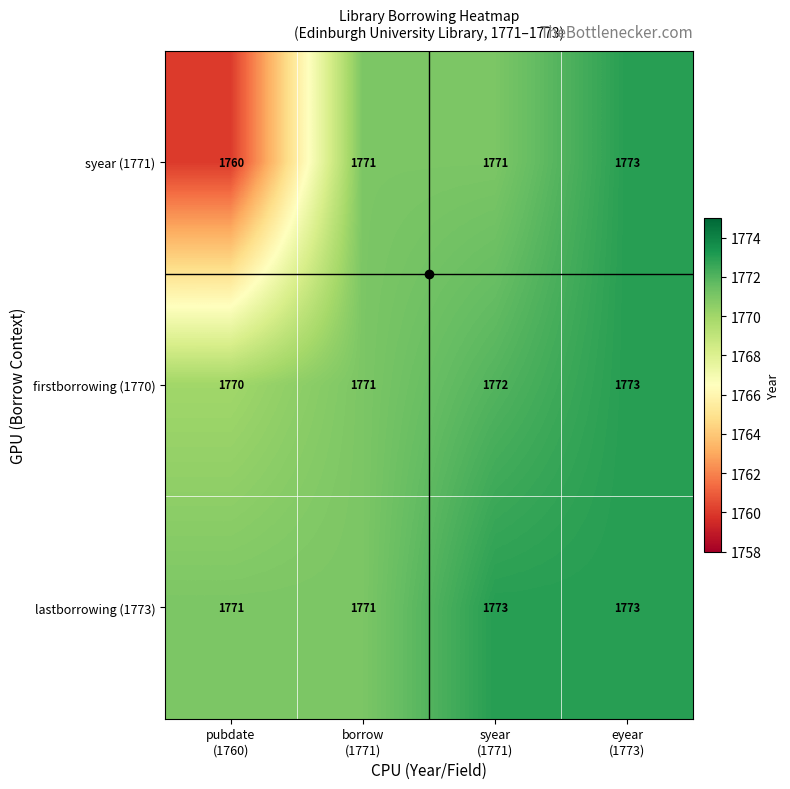

Which series has the largest total across all categories?

lastborrowing (1773)